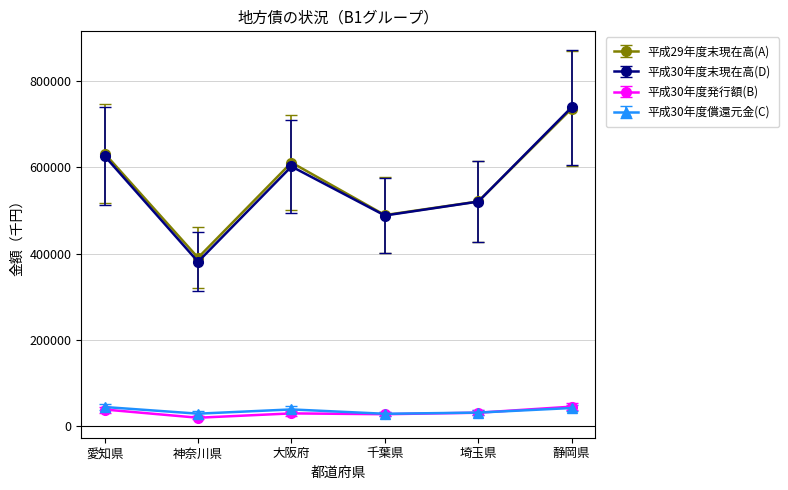

At which category is the sum across all series the highest?

静岡県